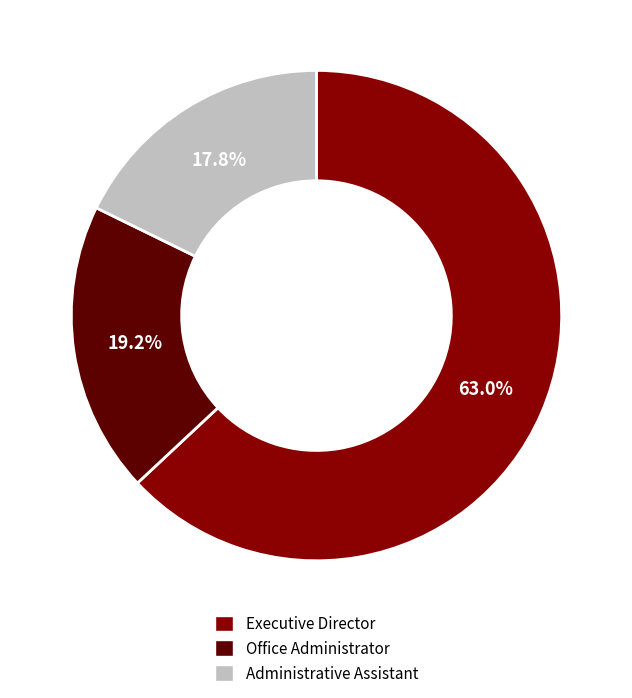

Does Administrative Assistant represent more than half of the total?

No